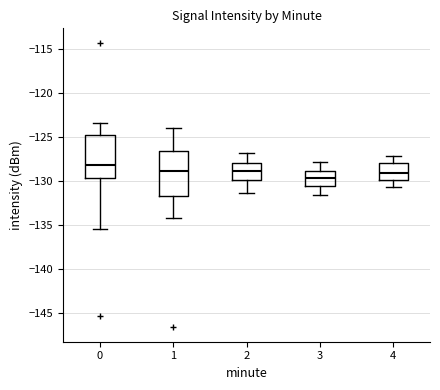

Which box's median line is the lowest?

3